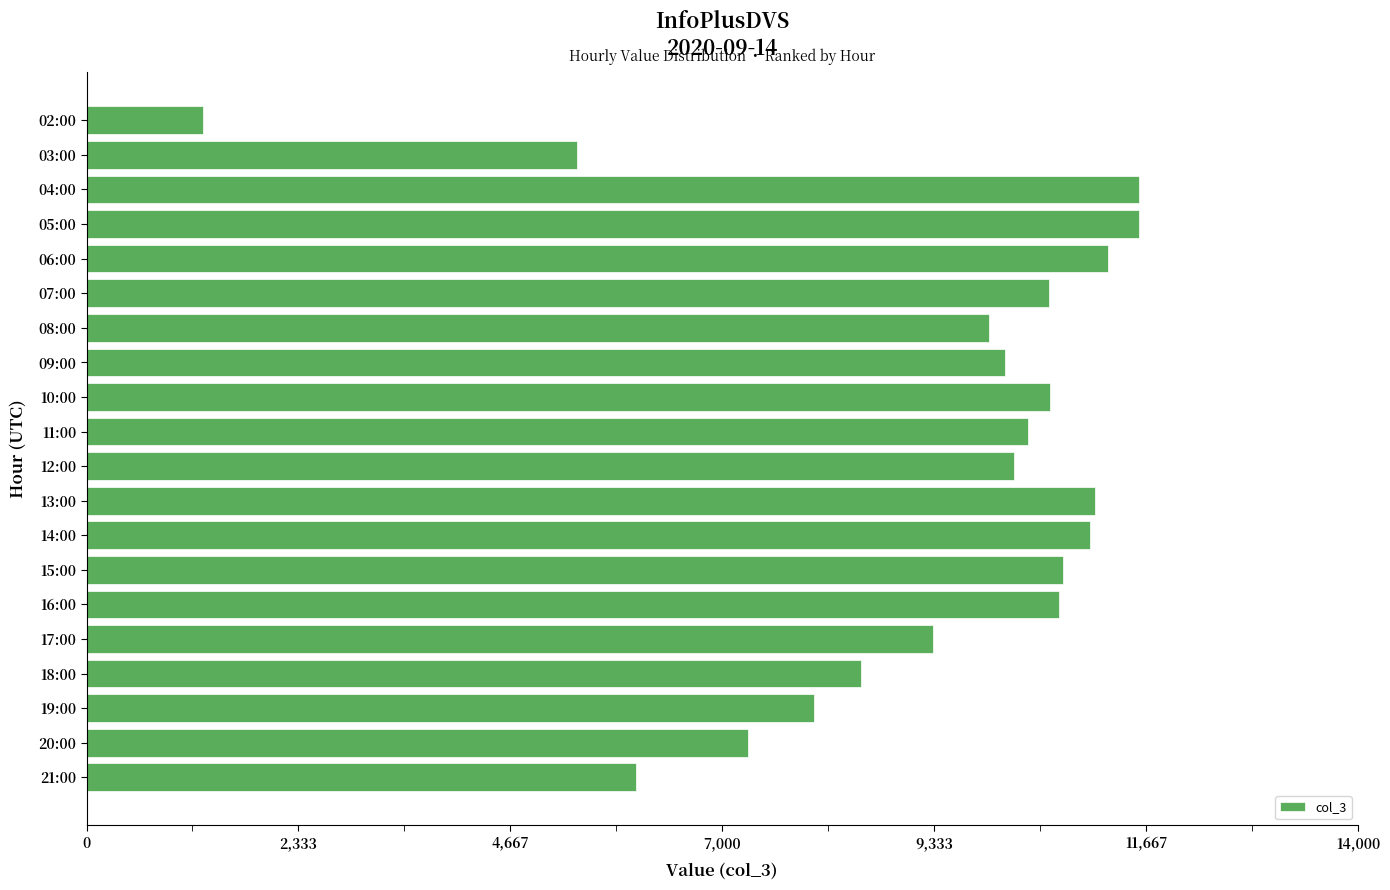

What is the ratio of the value at 09:00 to the value at 08:00?

1.0